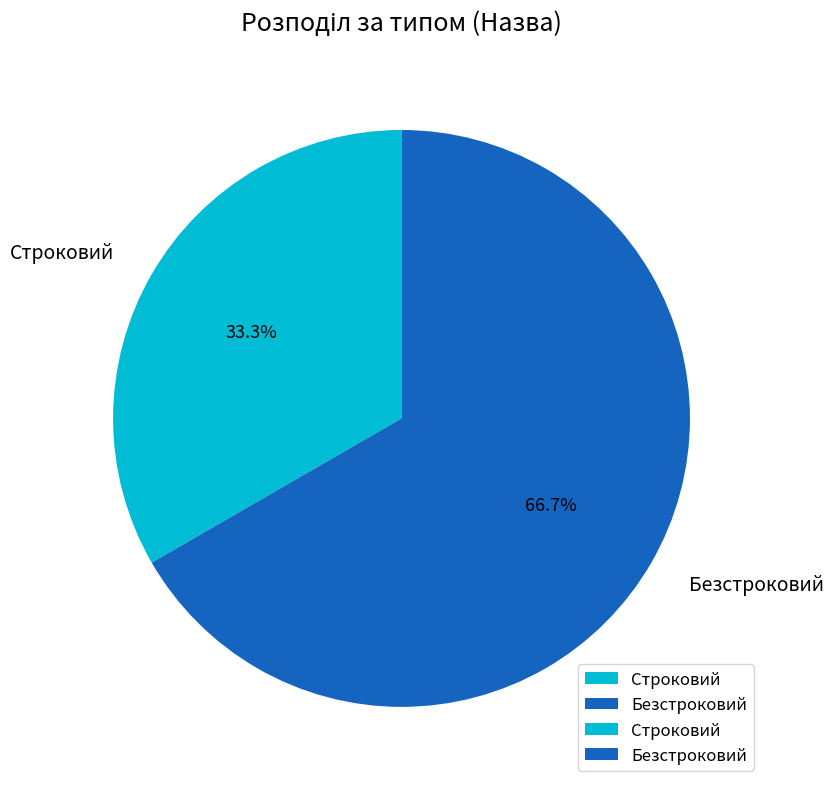

Which slice represents more than half of the pie?

Безстроковий